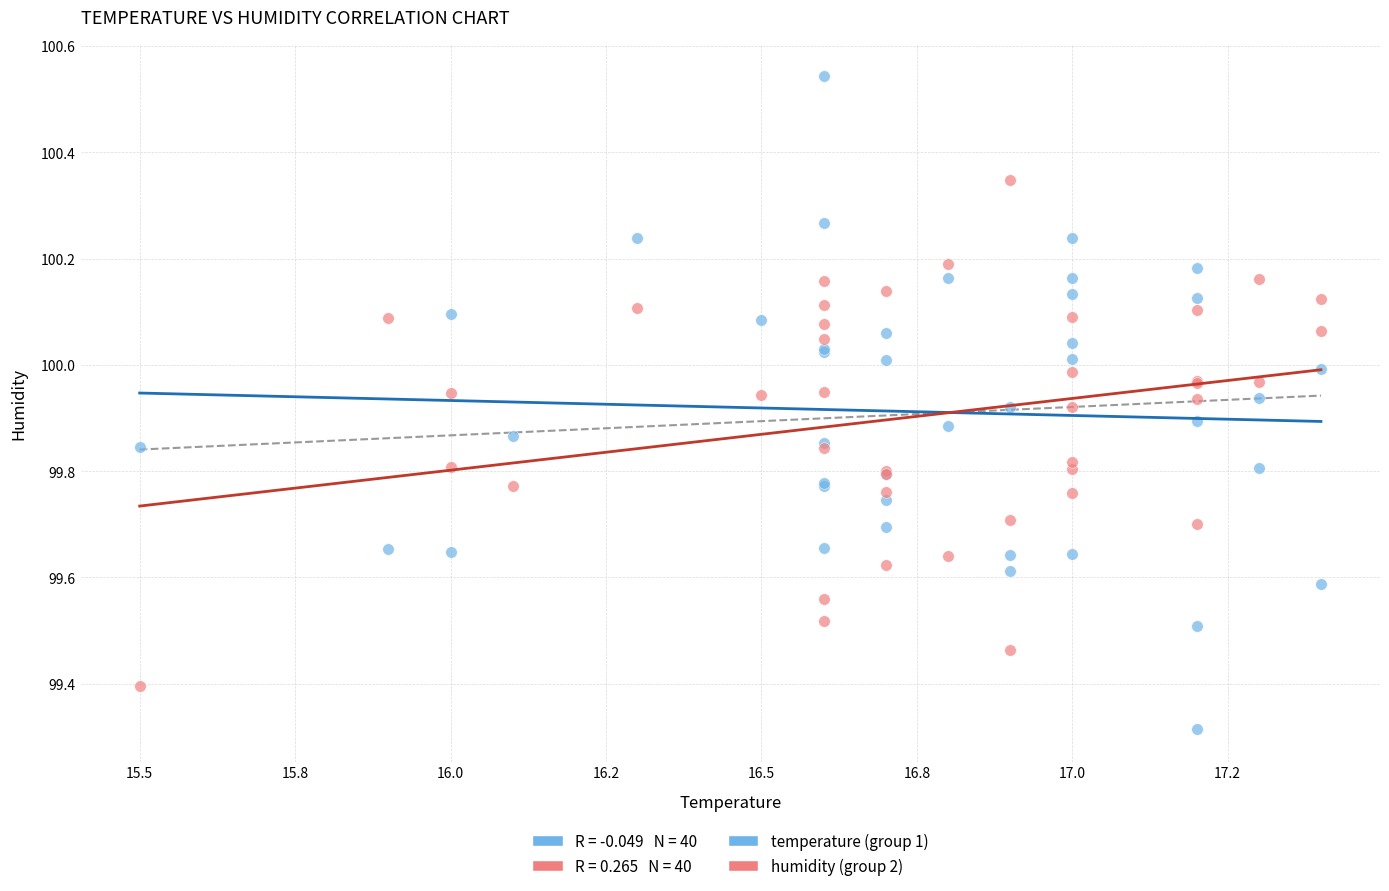

In the humidity (group 2) series, what Y value is closest to 99?

99.4